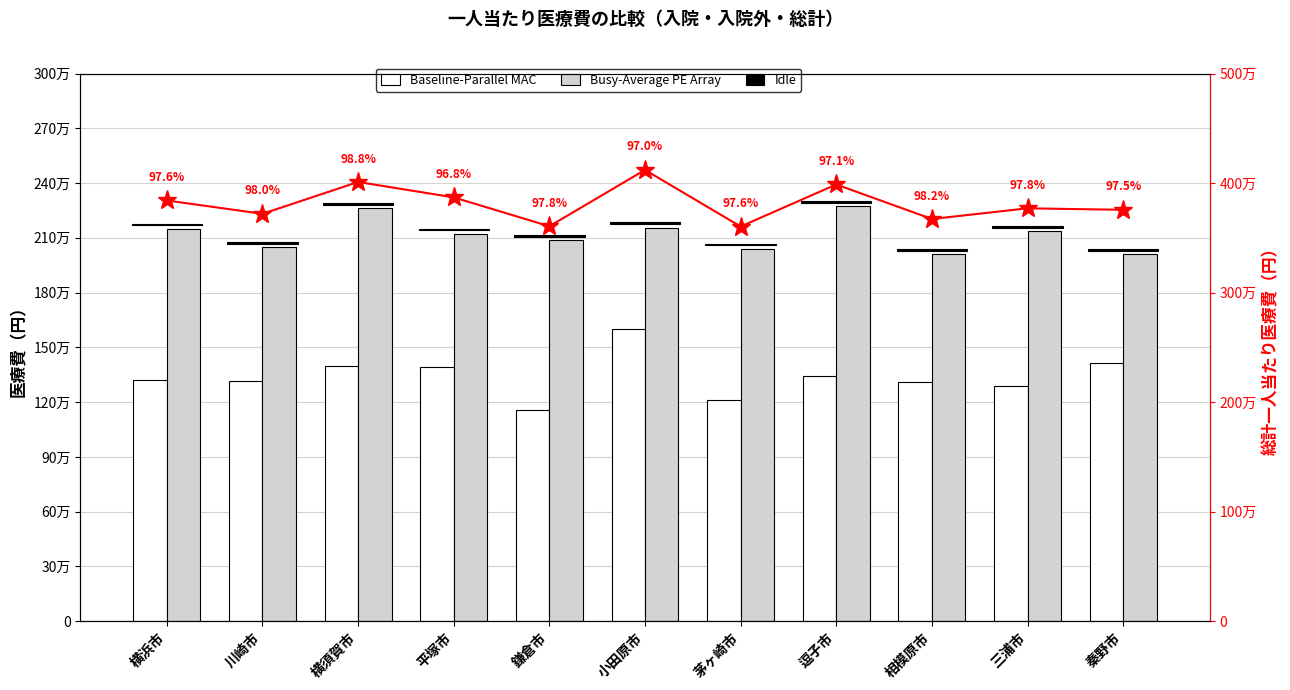

At which category is the sum across all series the highest?

小田原市